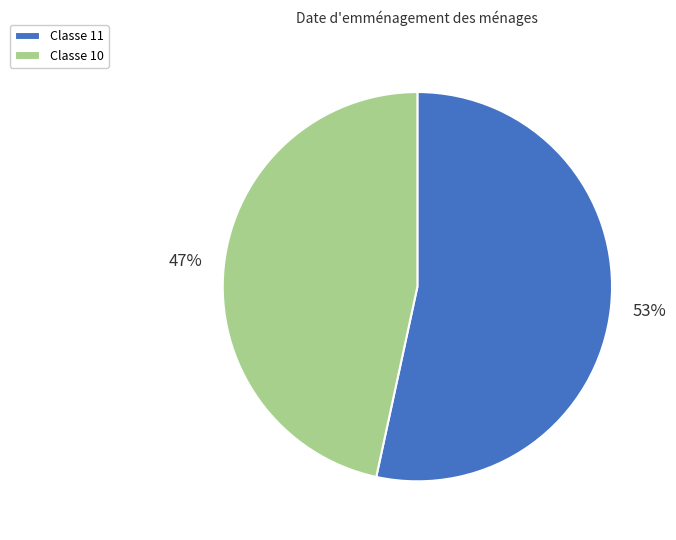

Which category accounts for the majority?

Classe 11